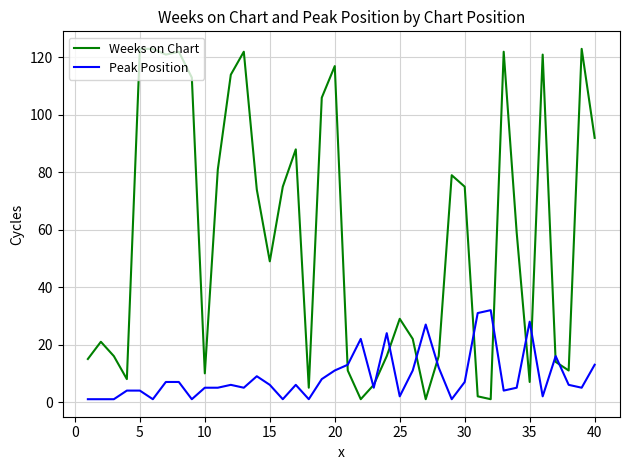

List the series in order of their overall mean, highest first.

Weeks on Chart, Peak Position